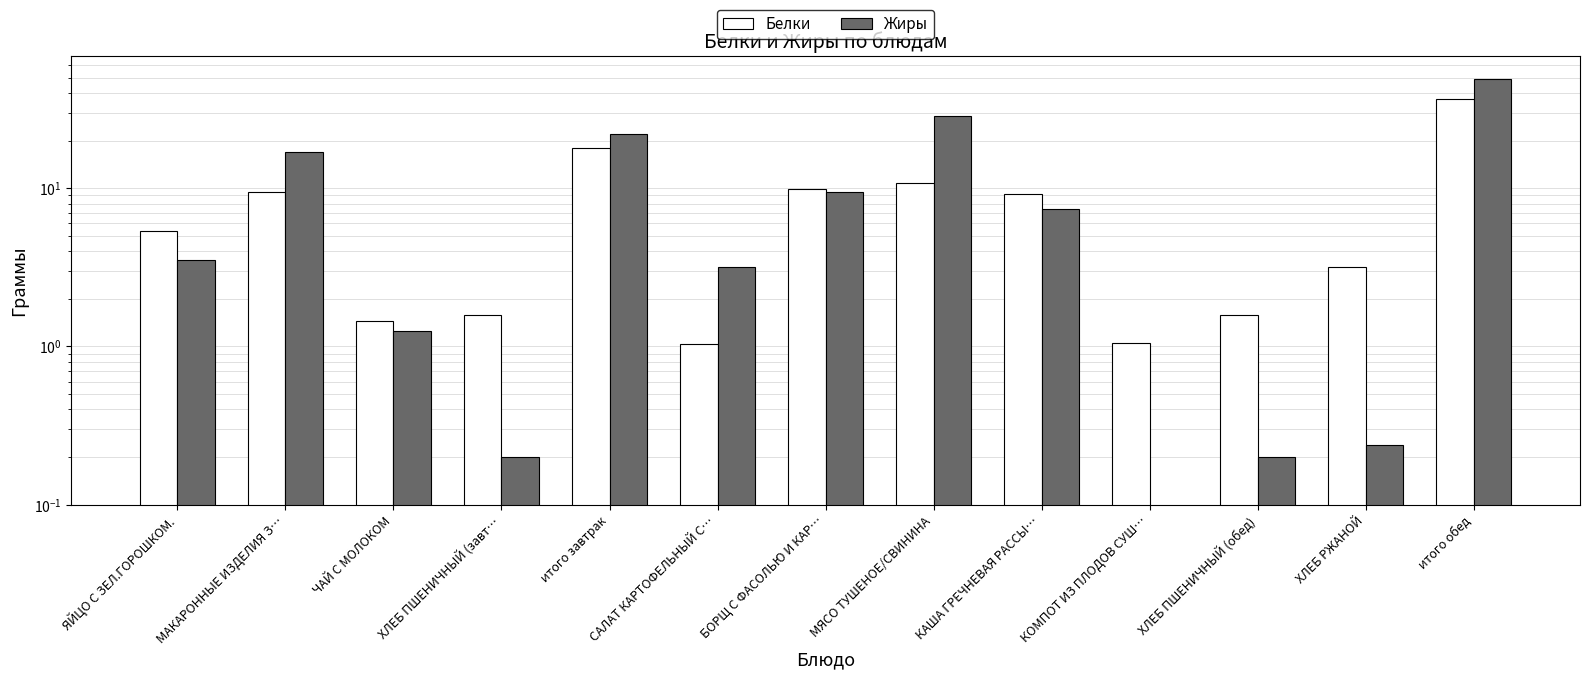

List the series in order of their peak value, lowest first.

Белки, Жиры